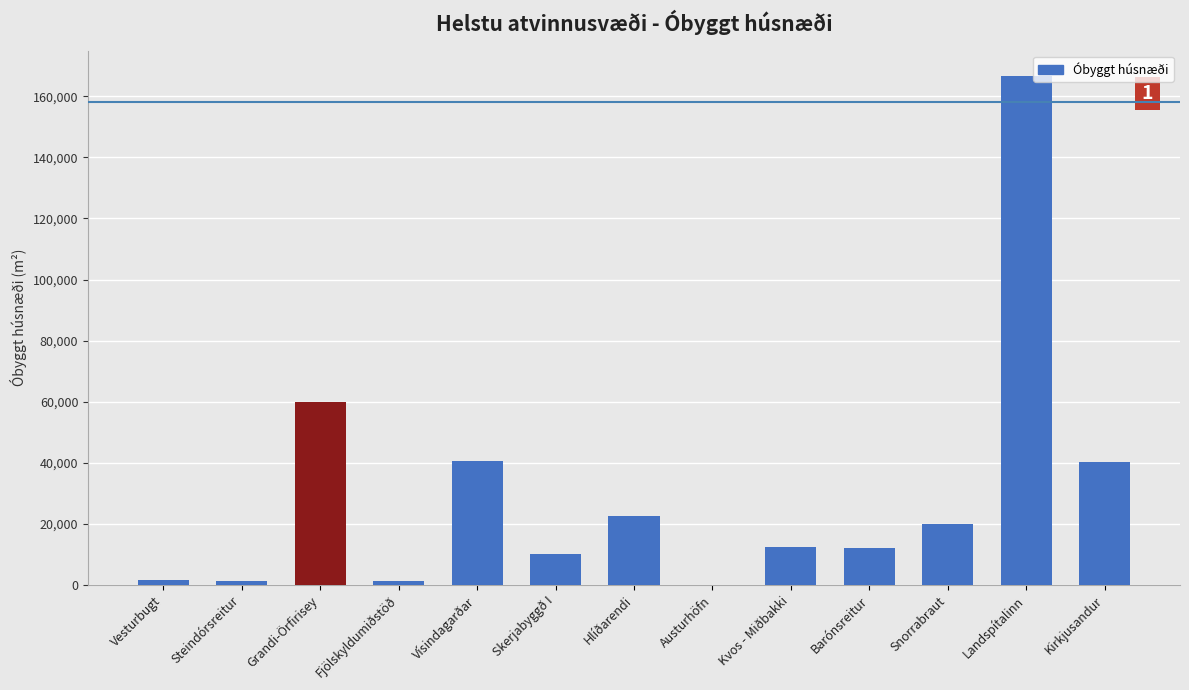

Where is the data nearest to the value 83300?

Grandi-Örfirisey